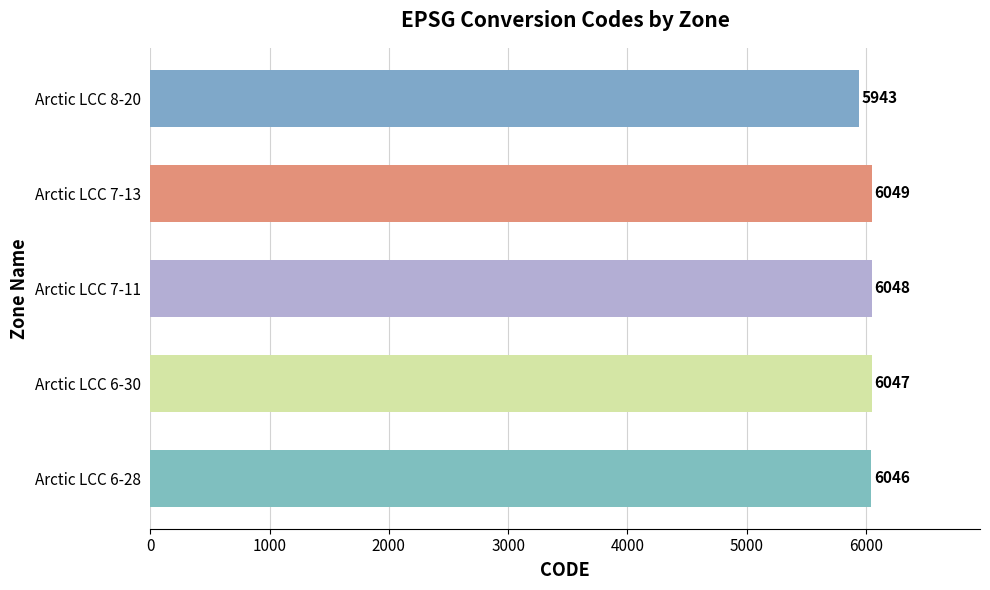

The value at Arctic LCC 6-30 is 6047. True or false?

True